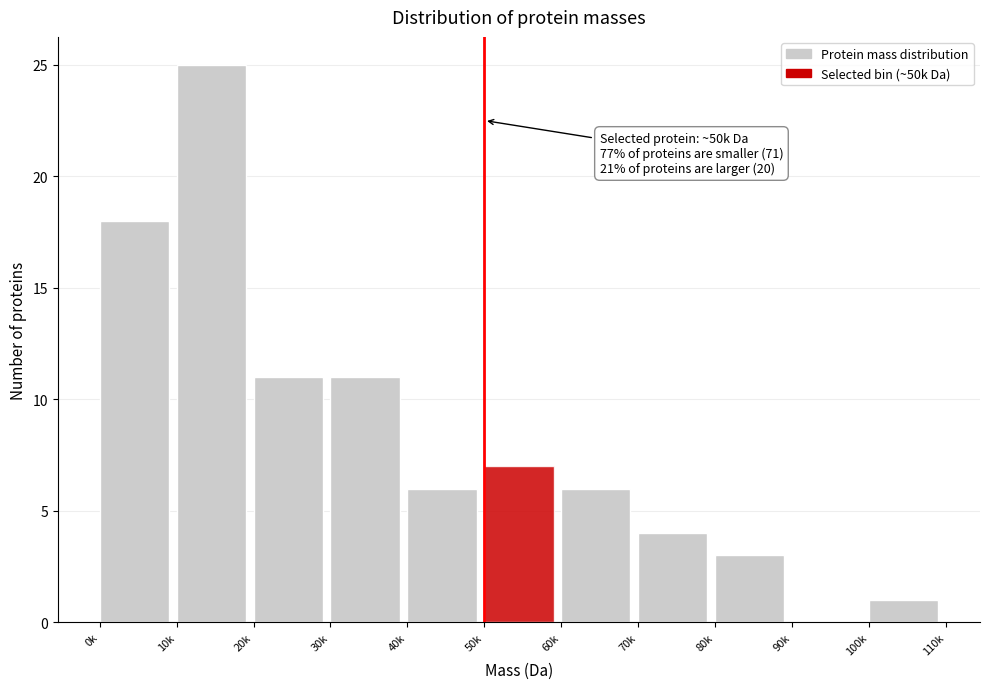

Reading left to right, extract all data points from this chart.

0k=18	10k=25	20k=11	30k=11	40k=6	50k=7	60k=6	70k=4	80k=3	90k=0	100k=1